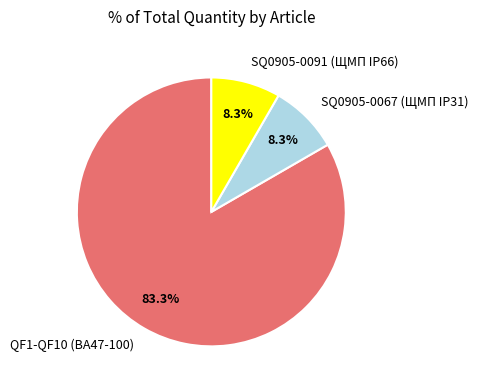

The QF1-QF10 (ВА47-100) slice represents 83% of the pie. True or false?

True